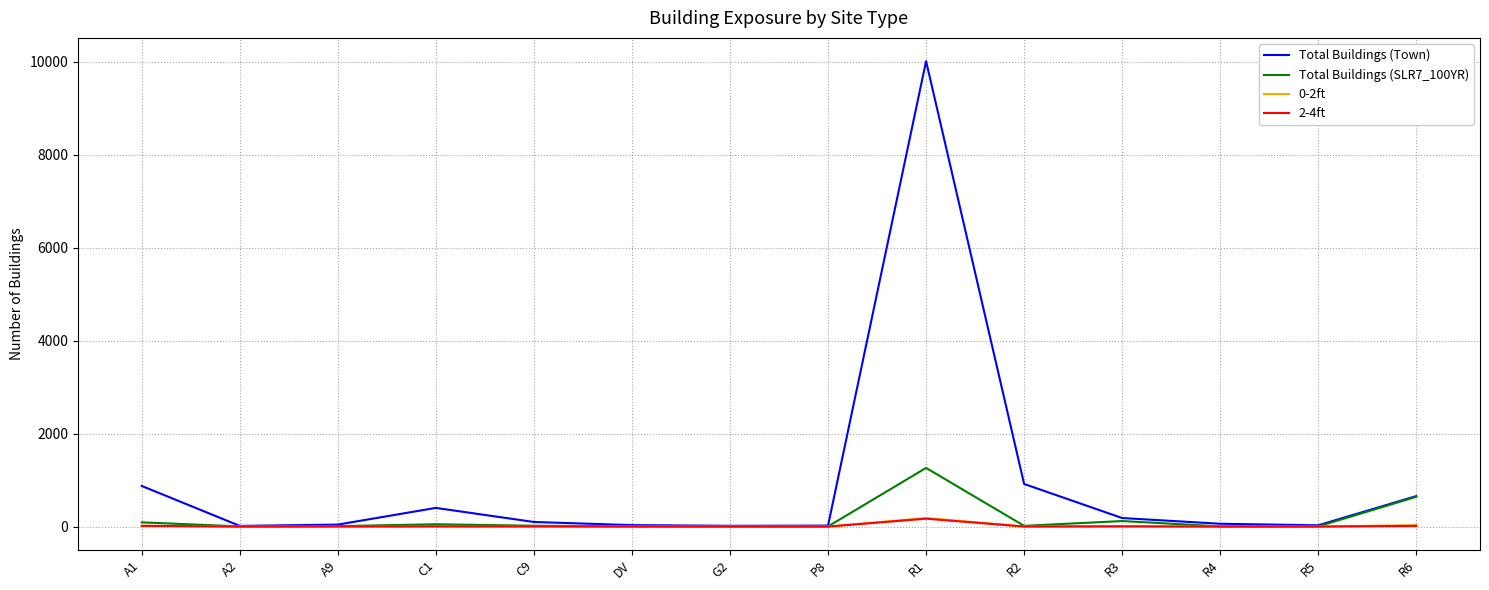

At which category is the sum across all series the highest?

R1